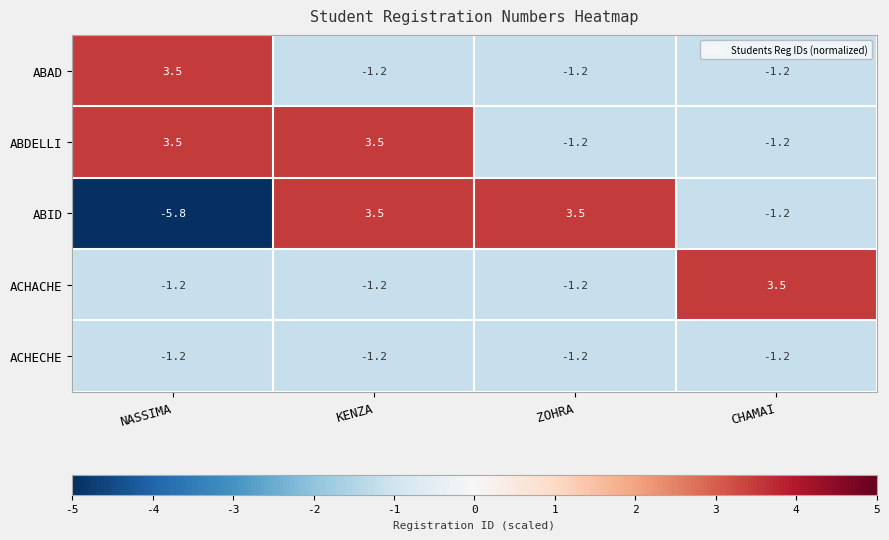

Reading left to right, transcribe all the data shown in this chart.

ABAD: 3.5	-1.2	-1.2	-1.2
ABDELLI: 3.5	3.5	-1.2	-1.2
ABID: -5.8	3.5	3.5	-1.2
ACHACHE: -1.2	-1.2	-1.2	3.5
ACHECHE: -1.2	-1.2	-1.2	-1.2